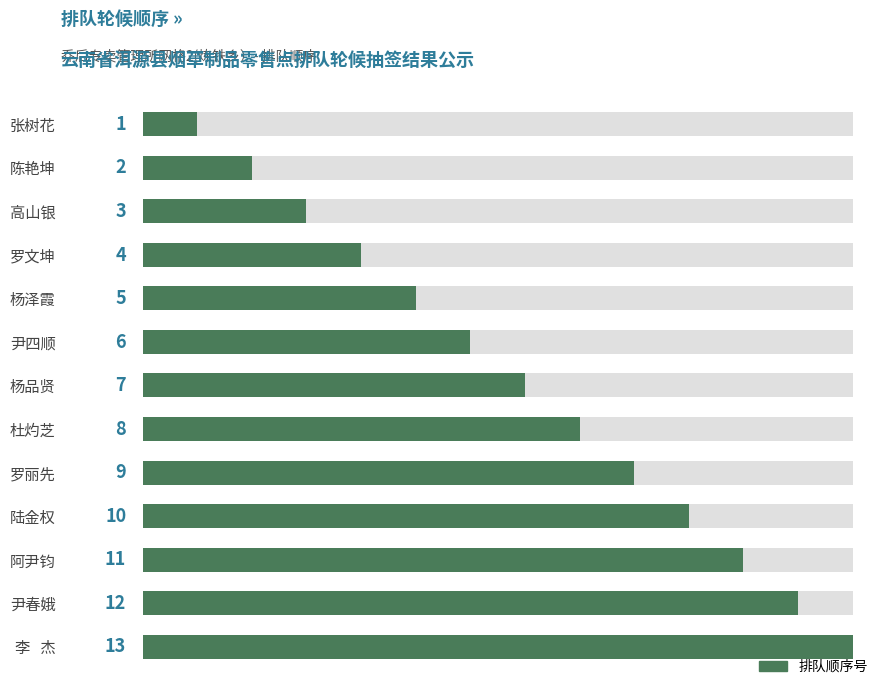

What is the average value?

7